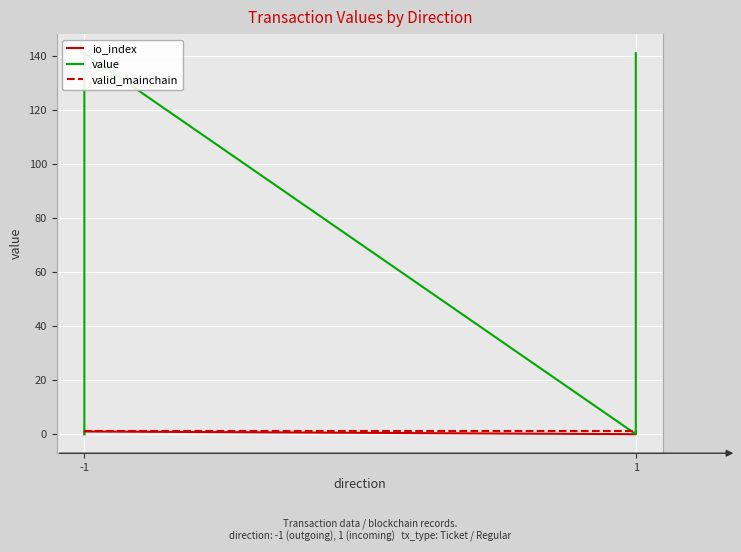

Which series has the largest total across all categories?

value